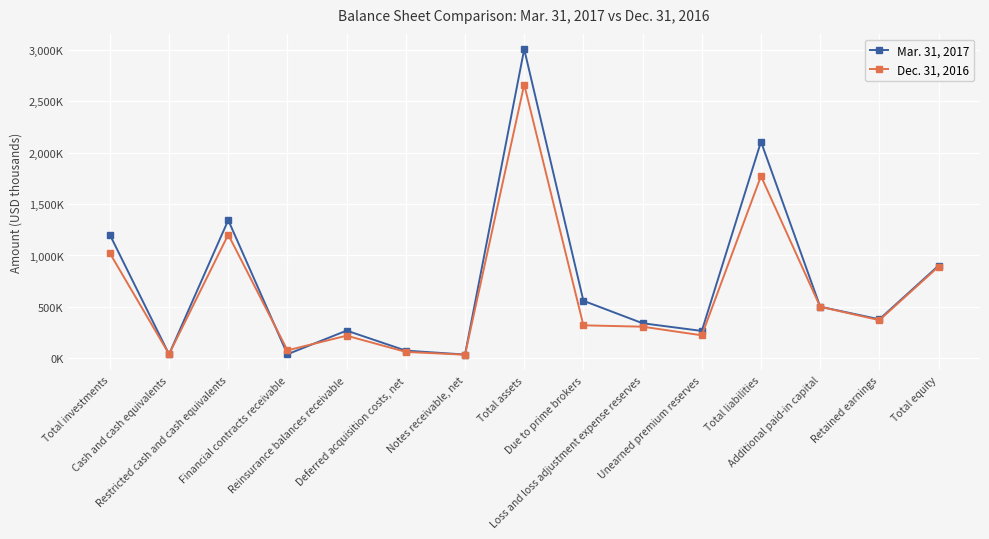

Is this an area chart (filled region under the line)?

No